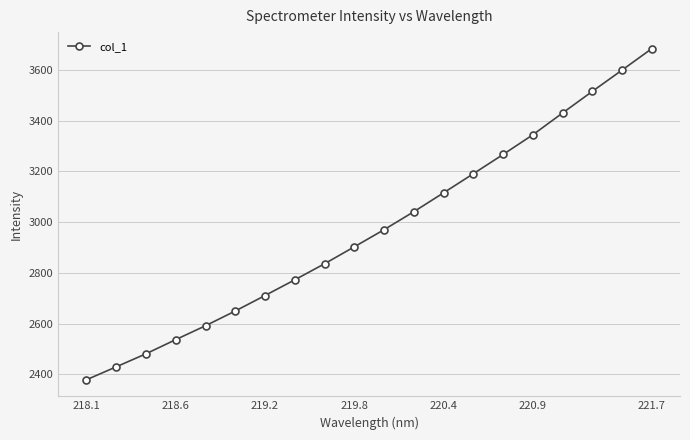

What is the greatest value displayed?

3683.3